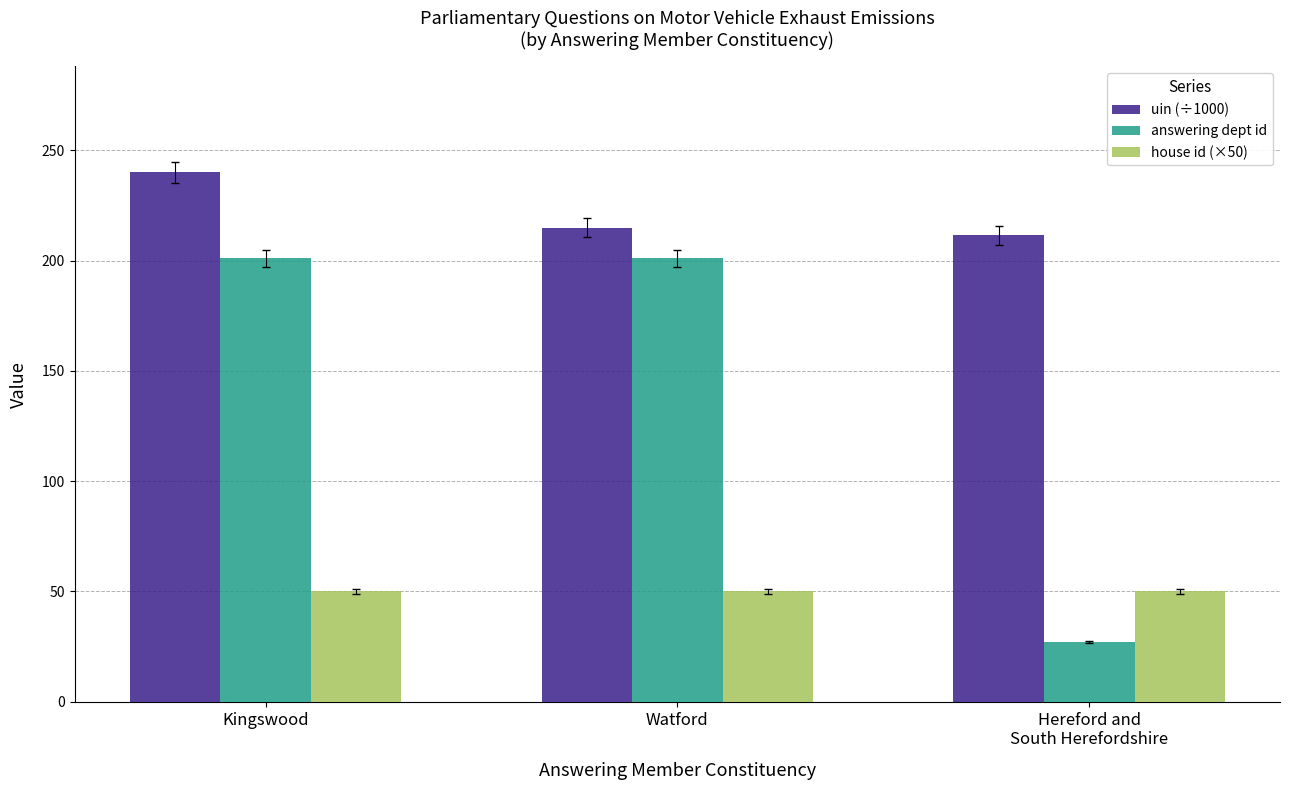

What position from the left is Hereford and
South Herefordshire?

3